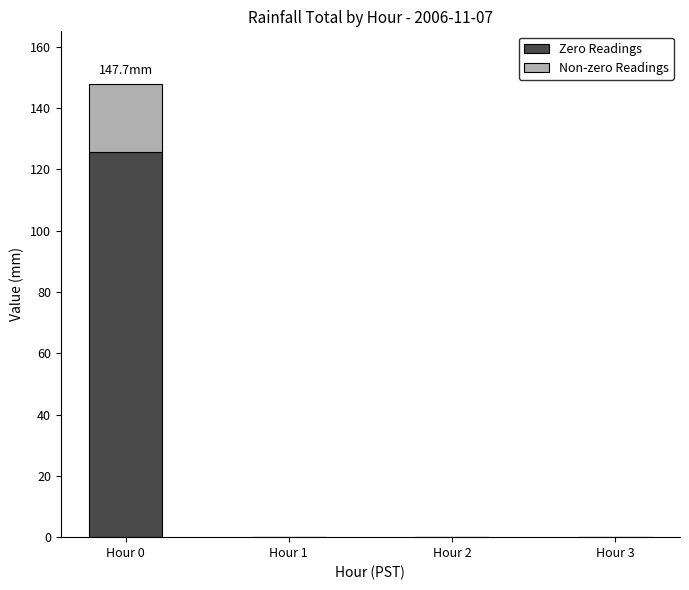

What is the maximum value for Zero Readings?

125.5